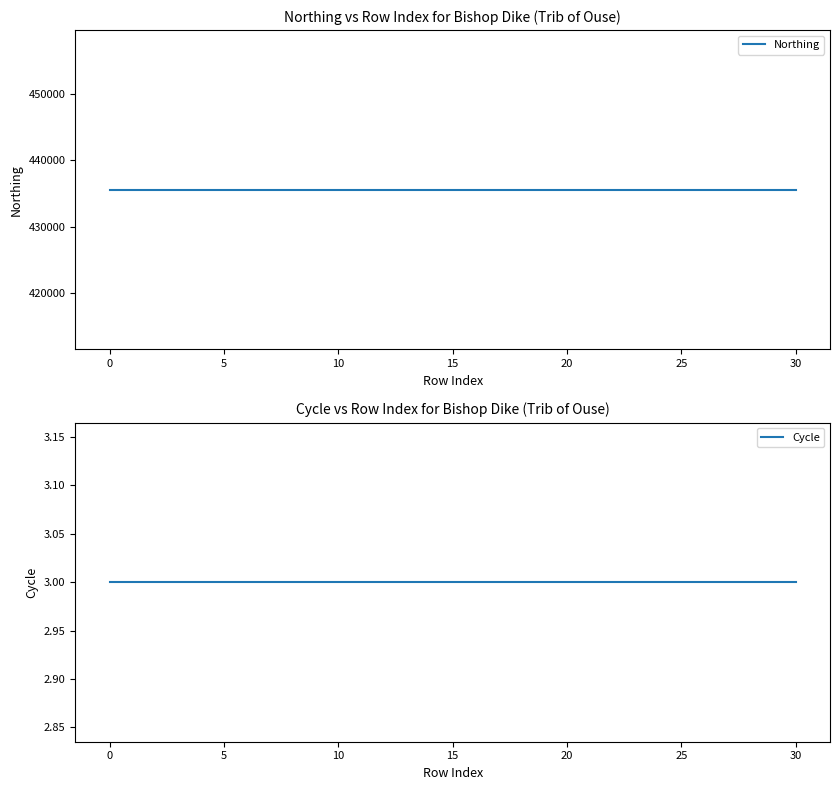

True or false: Cycle has more than 2 points higher than both neighbors.

False